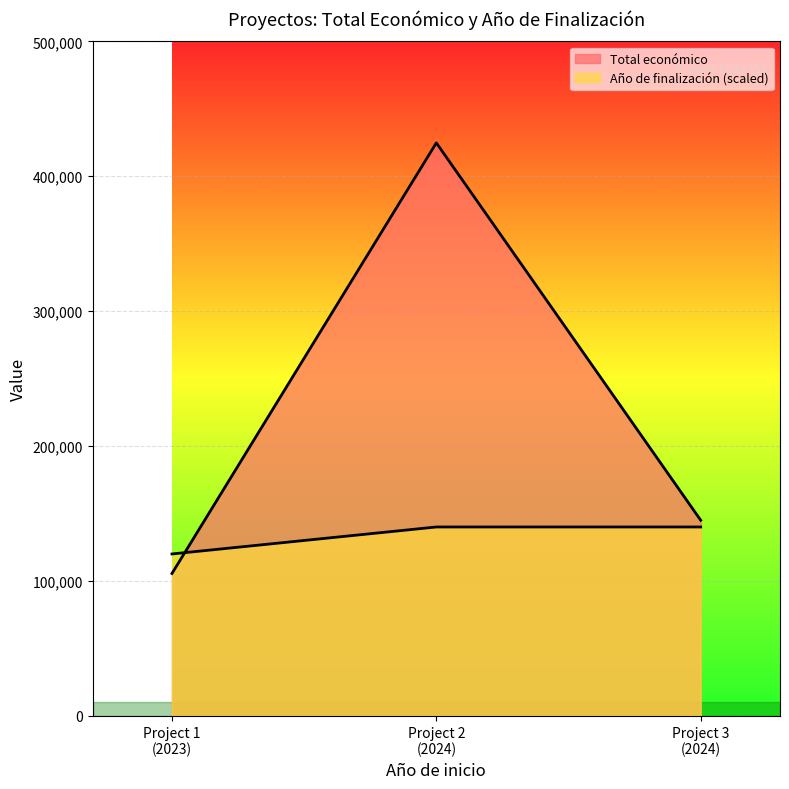

Is the value of Año de finalización at Project 2 (2024) greater than the value of Total económico at Project 3 (2024)?

No